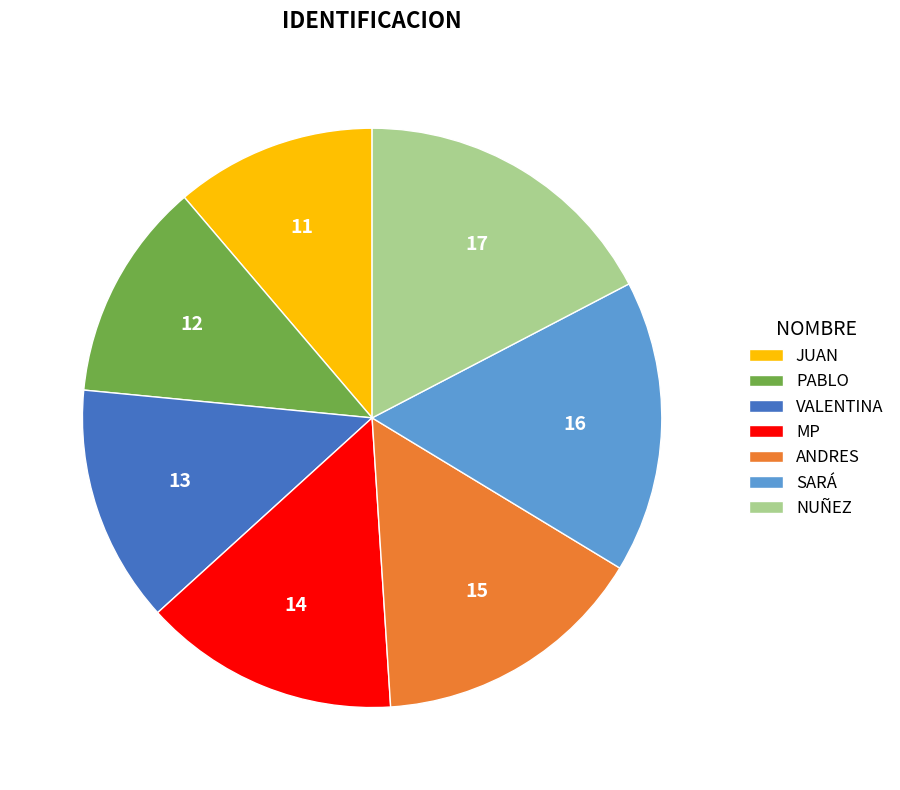

Is it true that NUÑEZ is 17% of the pie?

True